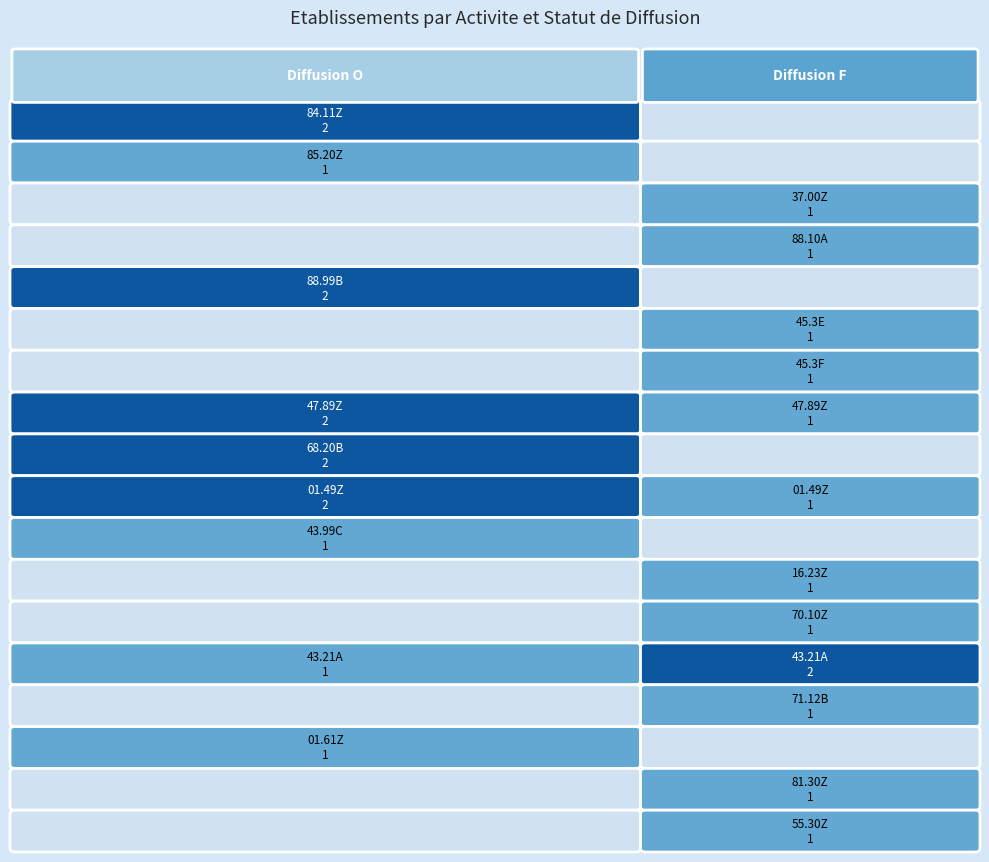

Which series has the largest total across all categories?

47.89Z